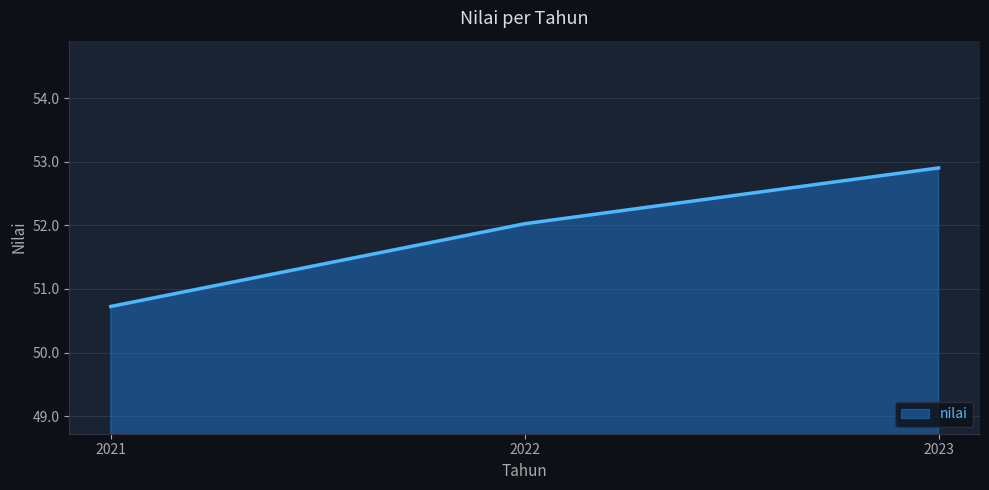

Does the chart display data point markers on the line(s)?

No